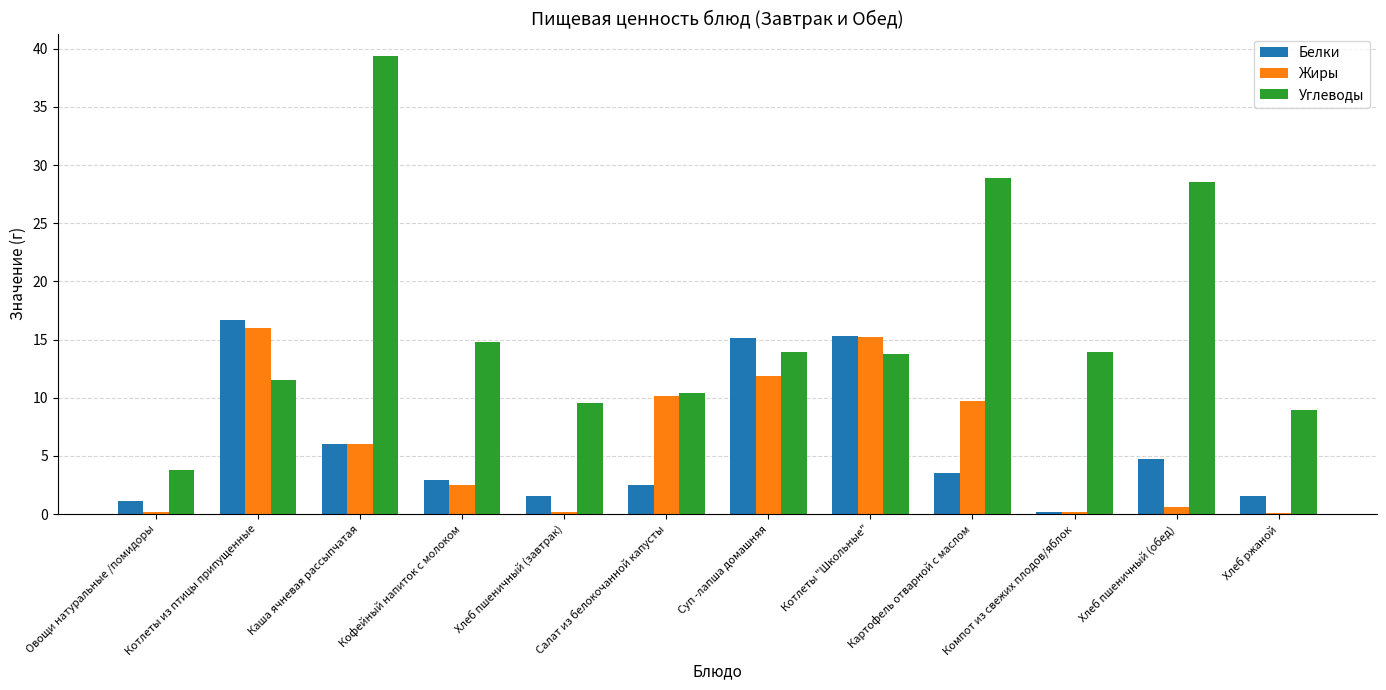

What are all the series names shown in the legend?

Белки, Жиры, Углеводы